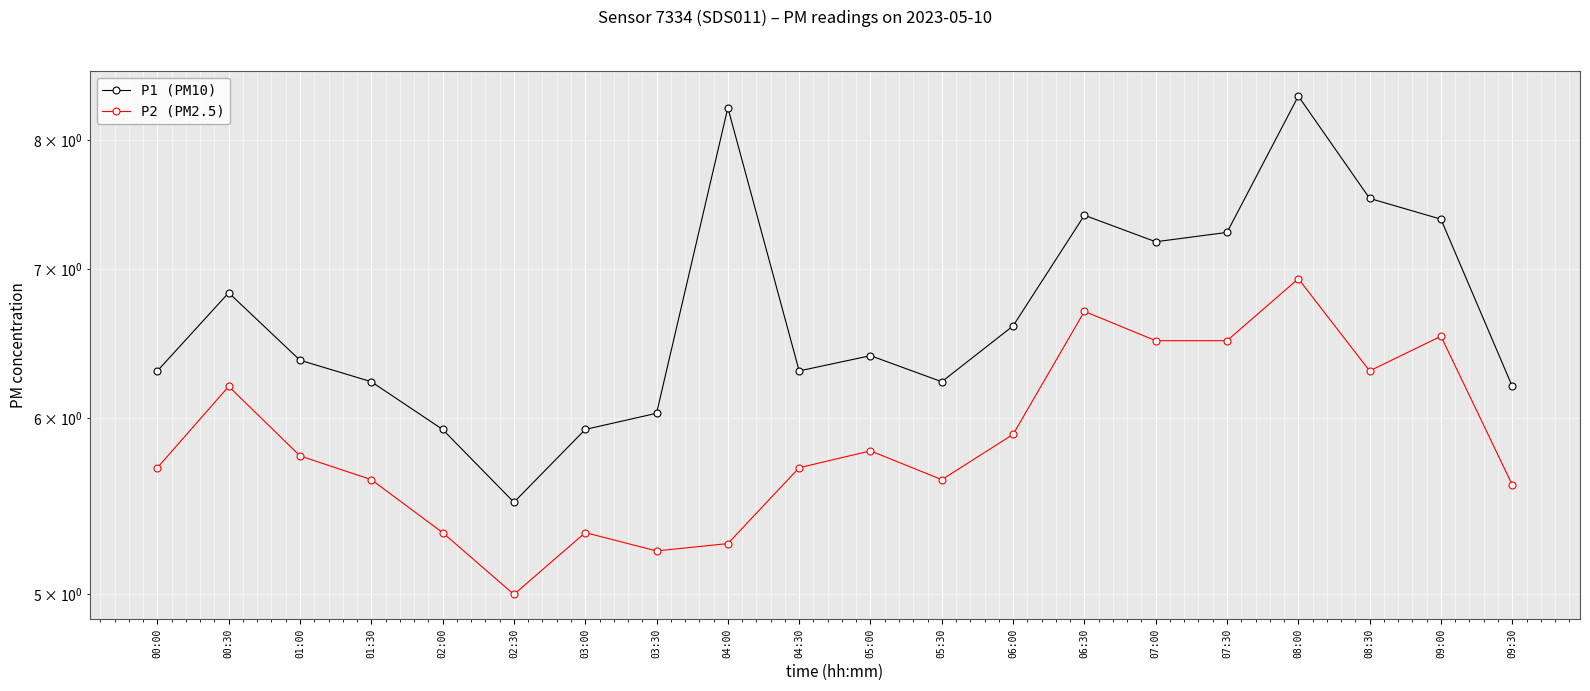

Reading left to right, transcribe all the data shown in this chart.

P1 (PM10): 00:00=6.3	00:30=6.8	01:00=6.4	01:30=6.2	02:00=5.9	02:30=5.5	03:00=5.9	03:30=6.0	04:00=8.3	04:30=6.3	05:00=6.4	05:30=6.2	06:00=6.6	06:30=7.4	07:00=7.2	07:30=7.3	08:00=8.4	08:30=7.5	09:00=7.4	09:30=6.2
P2 (PM2.5): 00:00=5.7	00:30=6.2	01:00=5.8	01:30=5.6	02:00=5.3	02:30=5.0	03:00=5.3	03:30=5.2	04:00=5.3	04:30=5.7	05:00=5.8	05:30=5.6	06:00=5.9	06:30=6.7	07:00=6.5	07:30=6.5	08:00=6.9	08:30=6.3	09:00=6.5	09:30=5.6